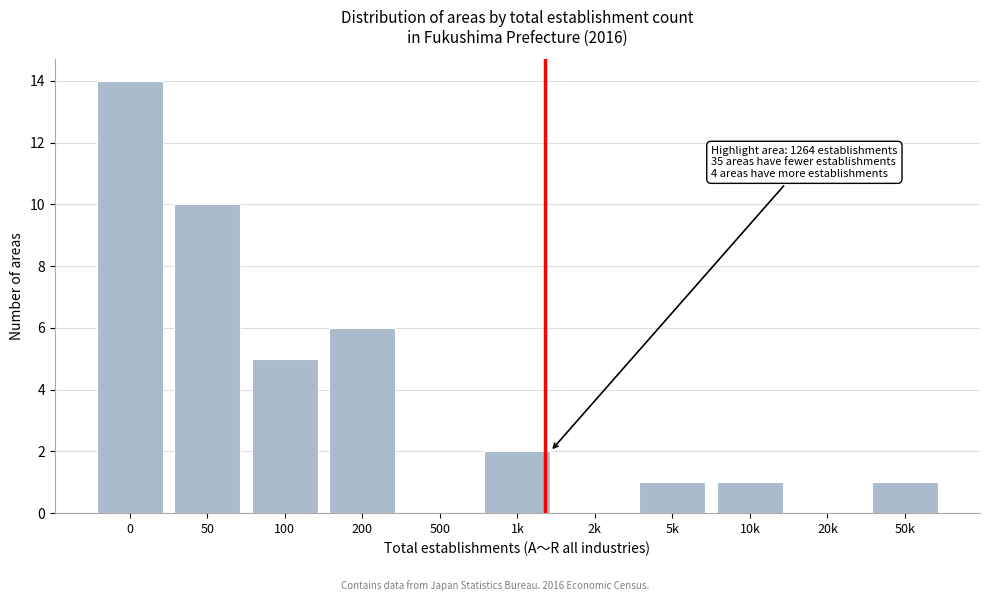

Reading right to left, what are all the values shown in this chart?

50k=1	20k=0	10k=1	5k=1	2k=0	1k=2	500=0	200=6	100=5	50=10	0=14